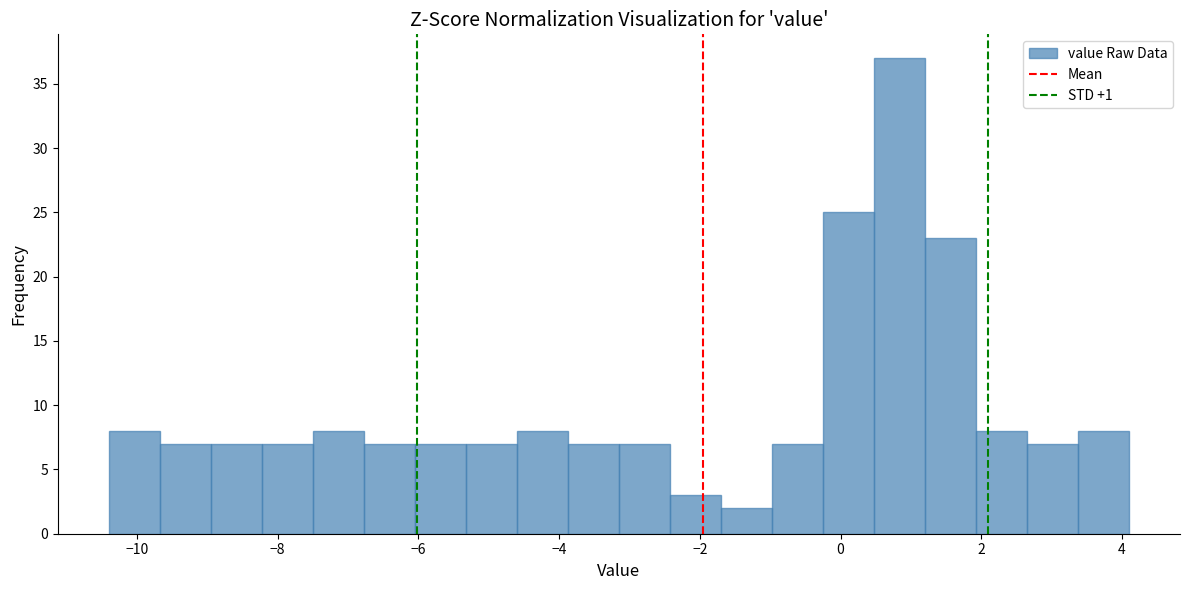

Around what value on the x-axis is the tallest bar? Give the approximate position of its centre, as read against the axis.

0.8